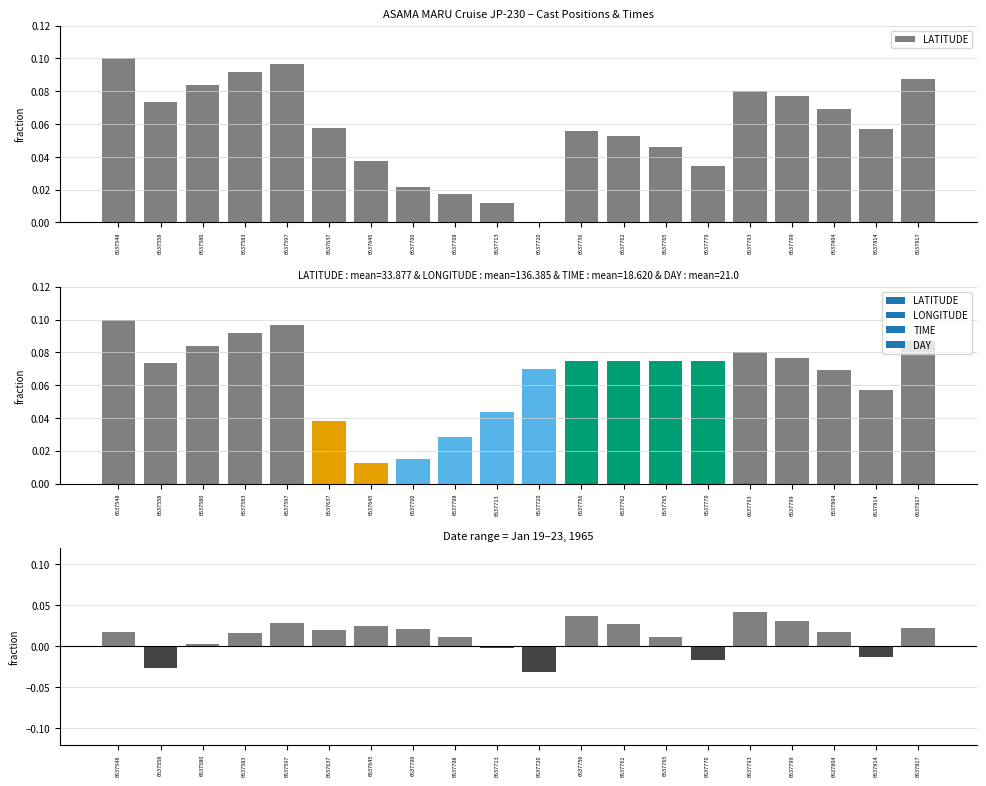

How many values in LATITUDE - LONGITUDE (normalized) are below zero?

5